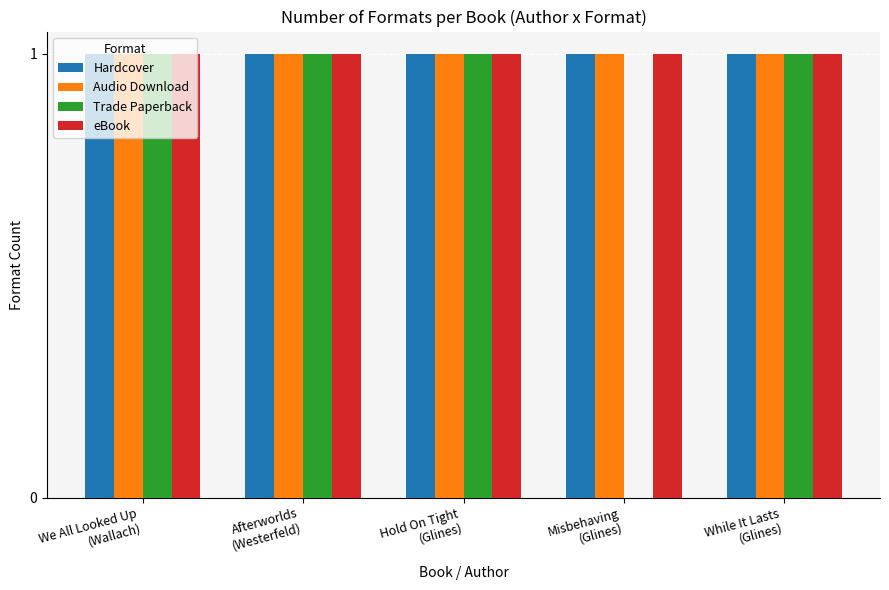

What is the sum of all eBook values?

5